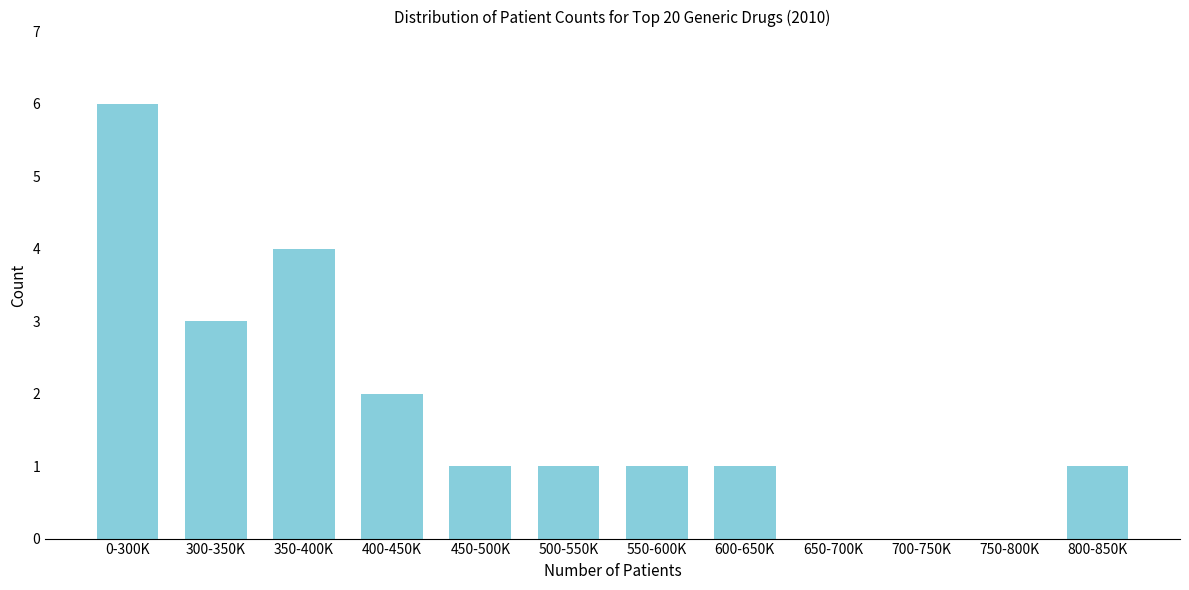

Reading right to left, what are all the values shown in this chart?

800-850K=1	750-800K=0	700-750K=0	650-700K=0	600-650K=1	550-600K=1	500-550K=1	450-500K=1	400-450K=2	350-400K=4	300-350K=3	0-300K=6